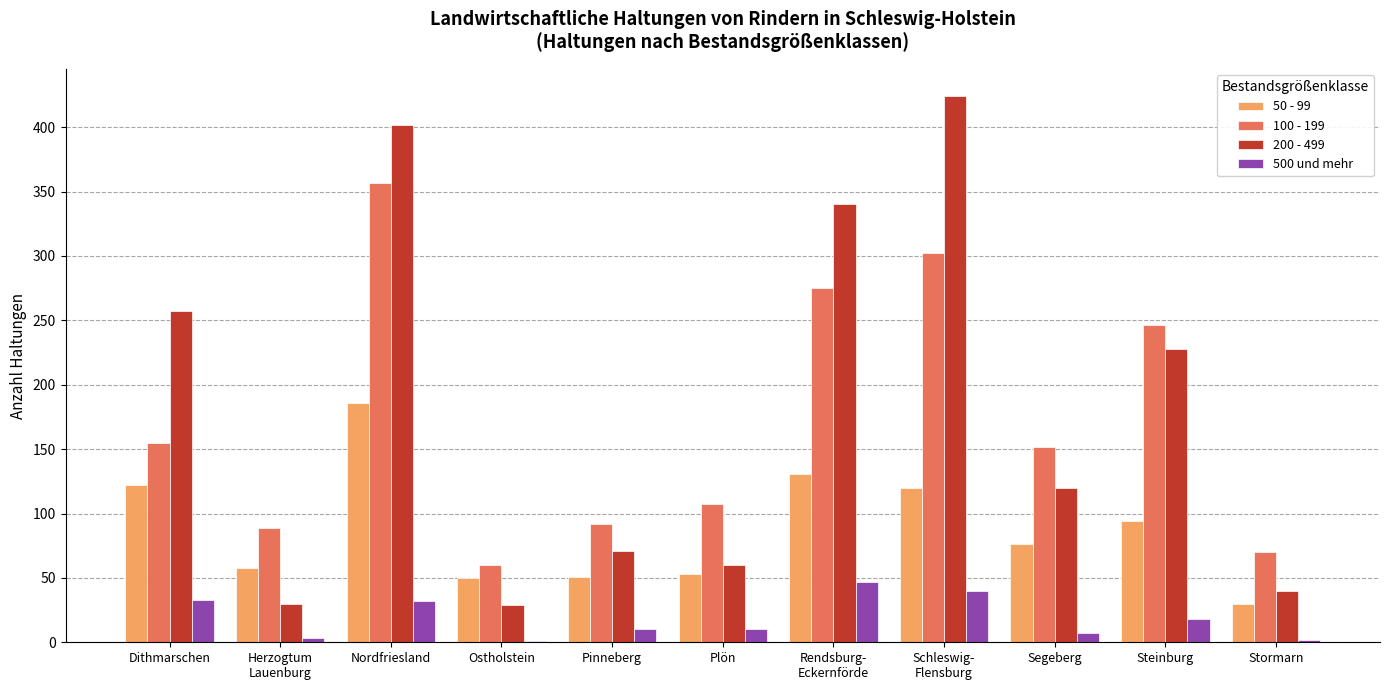

The 200 - 499 series shows 120 at Segeberg. True or false?

True